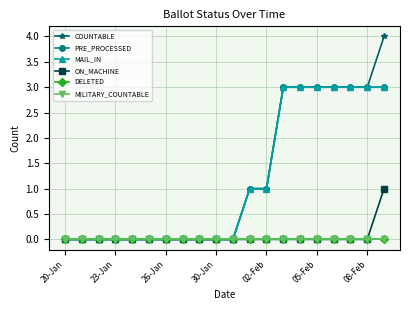

Is this an area chart (filled region under the line)?

No